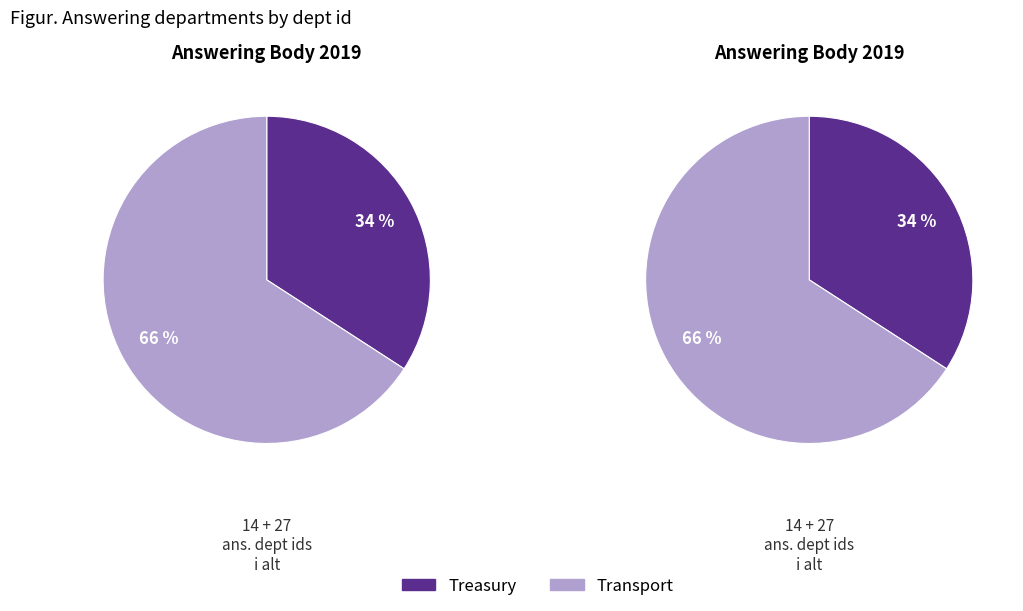

To the nearest percent, what portion does Treasury represent?

34%